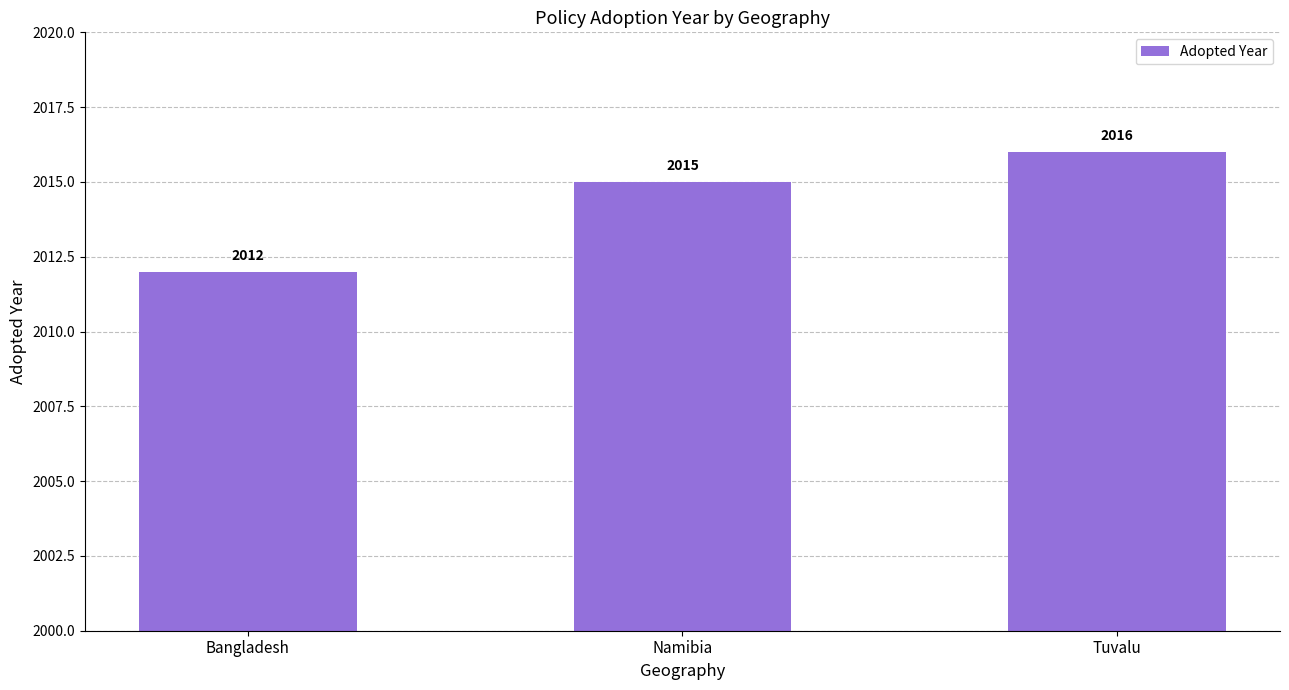

Is it true that the value at Tuvalu is 2016?

True